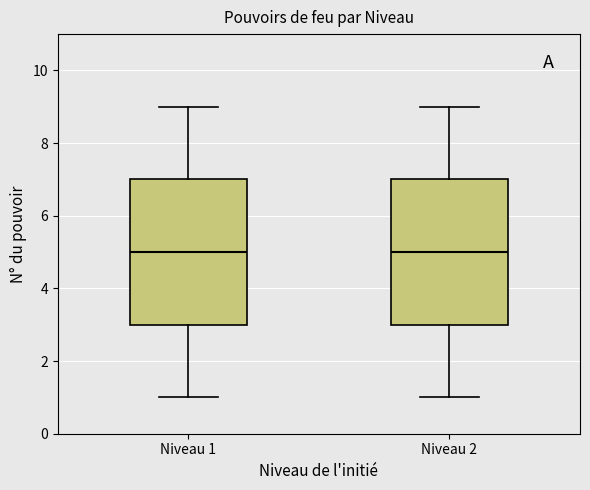

Where is the lower edge of the box for Niveau 1 on the y-axis? The values are not printed on the chart, so give them approximately, as read against the axis.

3